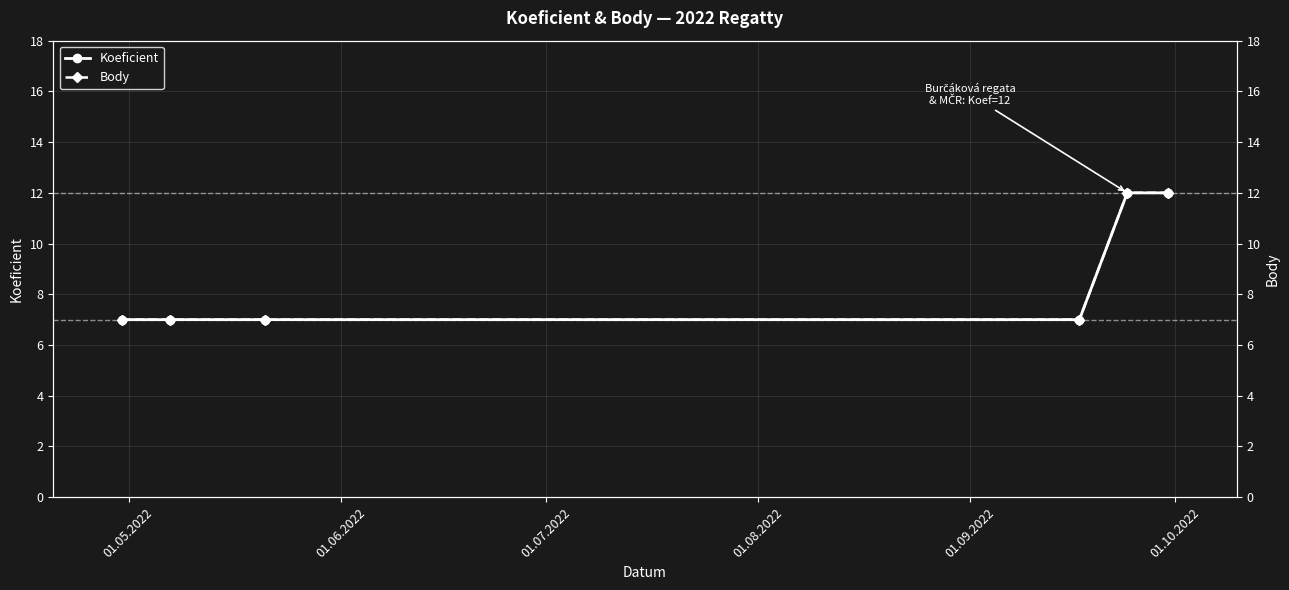

The Body series shows 5 at 01.08.2022. True or false?

False